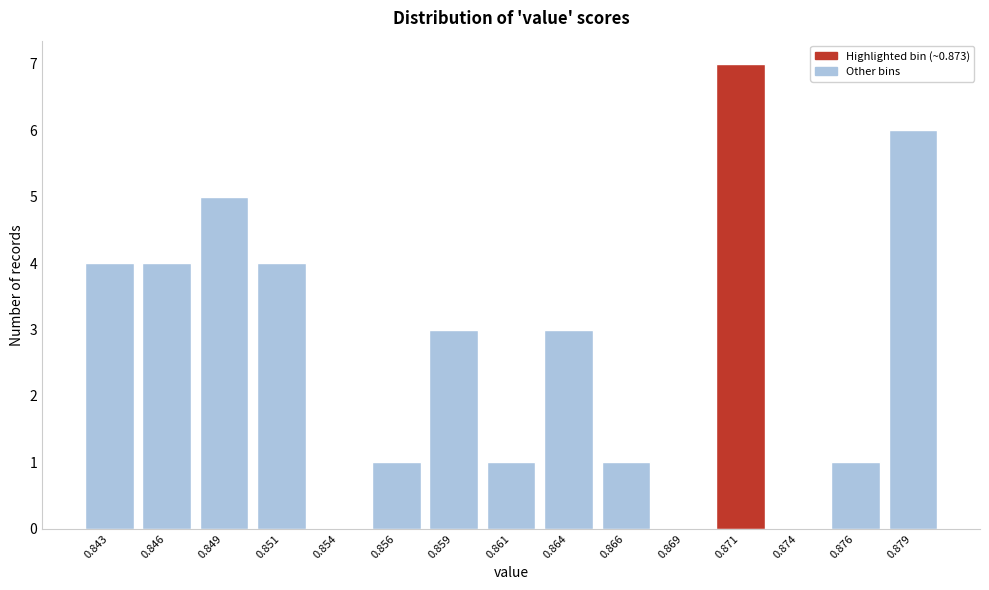

Reading left to right, extract all data points from this chart.

0.843=4	0.846=4	0.849=5	0.851=4	0.854=0	0.856=1	0.859=3	0.861=1	0.864=3	0.866=1	0.869=0	0.871=7	0.874=0	0.876=1	0.879=6